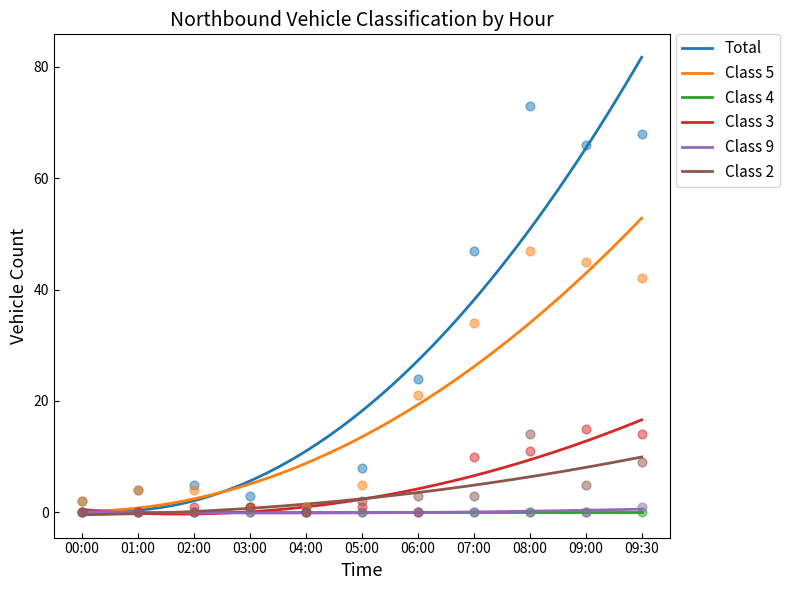

At how many categories does at least one series exceed 48?

3